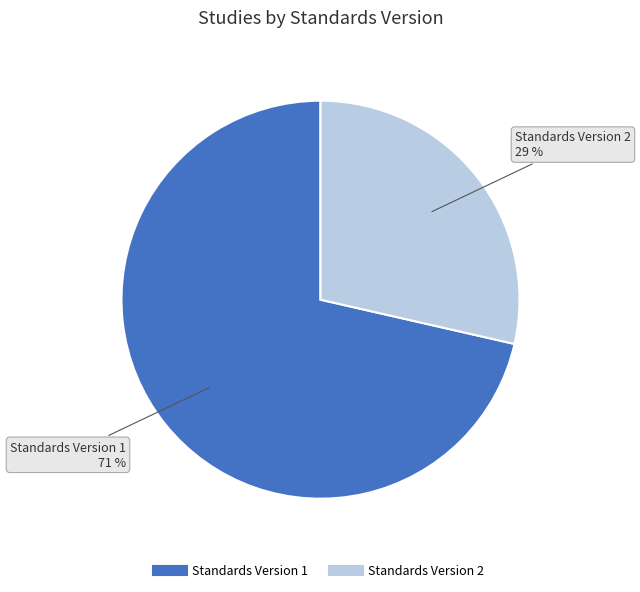

To the nearest percent, what is the average slice percentage?

50%